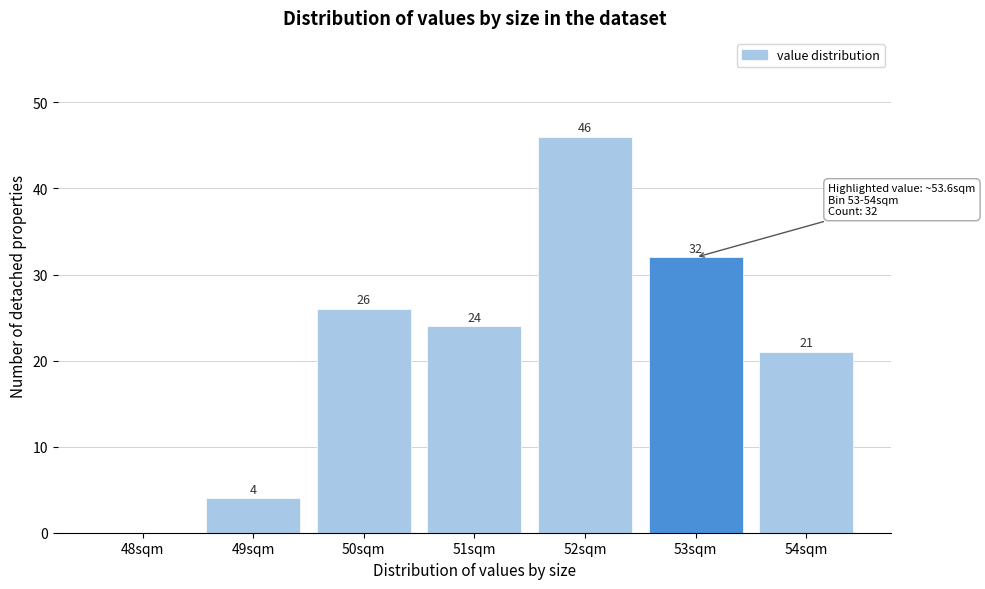

Reading left to right, list all the values displayed in this chart.

48sqm=0	49sqm=4	50sqm=26	51sqm=24	52sqm=46	53sqm=32	54sqm=21